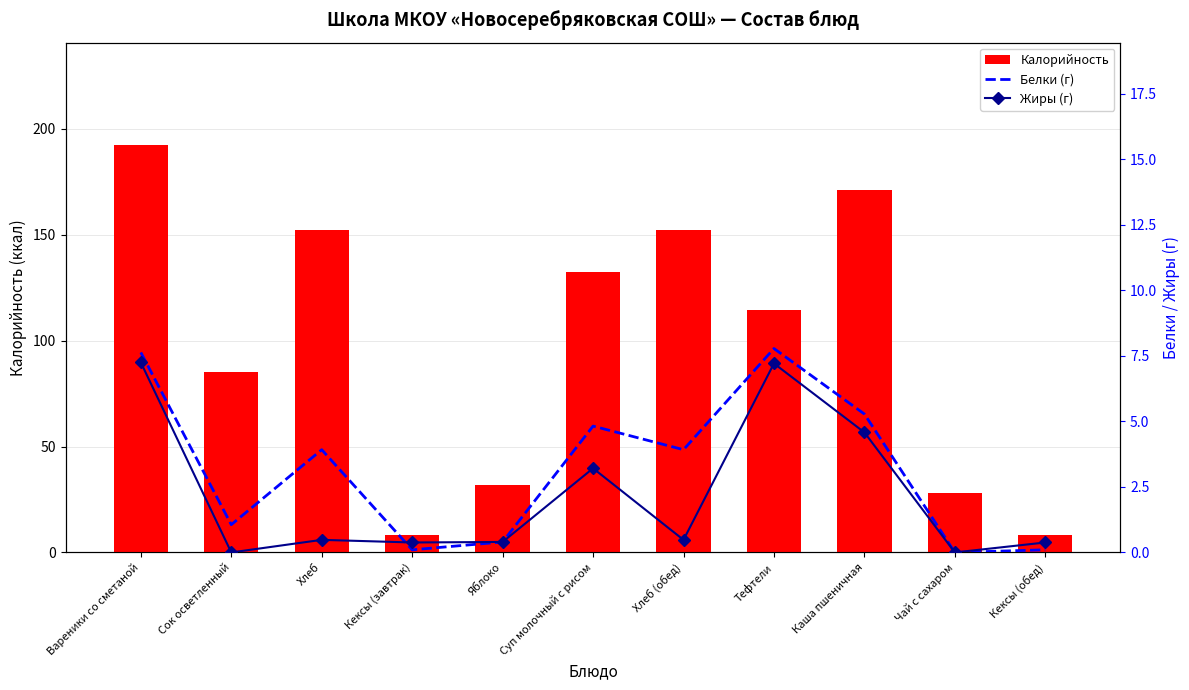

At Яблоко, list the series in order from largest to smallest.

Калорийность, Белки (г), Жиры (г)